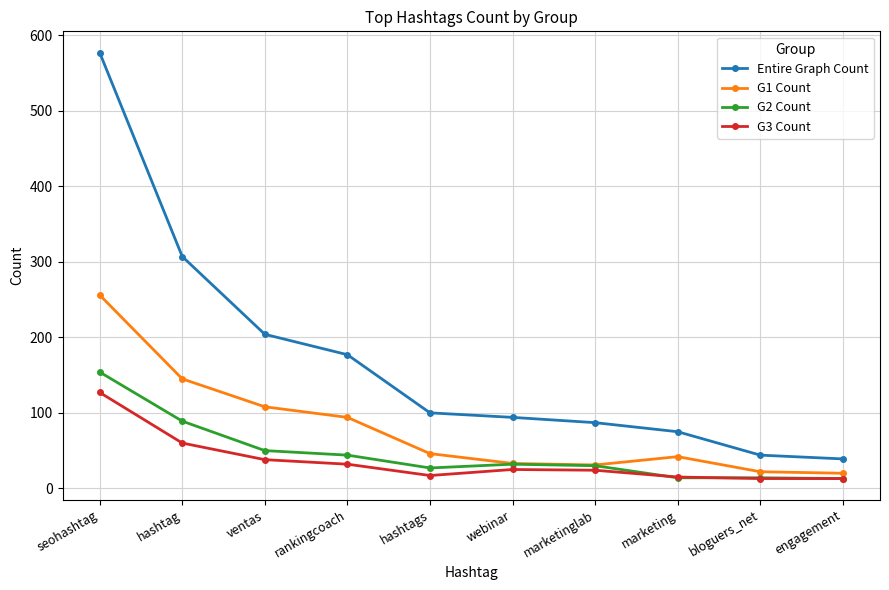

What is the difference between the Entire Graph Count values at seohashtag and hashtag?

270